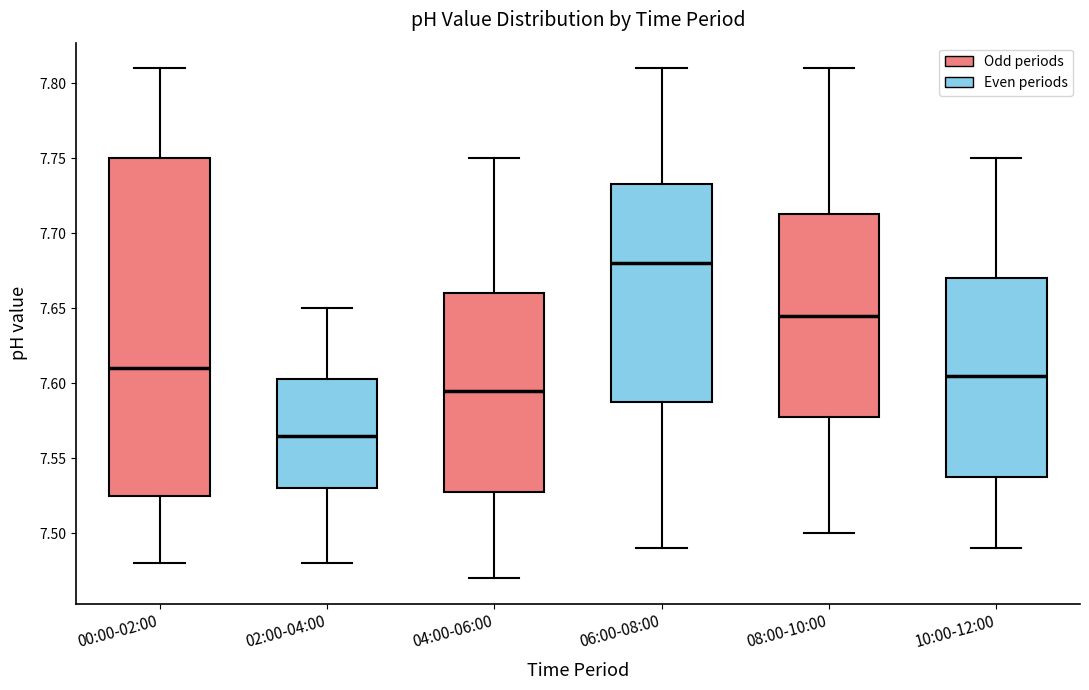

Reading left to right, read every box against the y-axis: the position of its median line, the range the box covers, and the ends of its whiskers. The values are not printed on the chart, so give them approximately, as read against the axis.

00:00-02:00: median 7.610, box 7.525 to 7.750, whiskers 7.480 to 7.810
02:00-04:00: median 7.565, box 7.530 to 7.605, whiskers 7.480 to 7.650
04:00-06:00: median 7.595, box 7.530 to 7.660, whiskers 7.470 to 7.750
06:00-08:00: median 7.680, box 7.590 to 7.735, whiskers 7.490 to 7.810
08:00-10:00: median 7.645, box 7.580 to 7.715, whiskers 7.500 to 7.810
10:00-12:00: median 7.605, box 7.540 to 7.670, whiskers 7.490 to 7.750